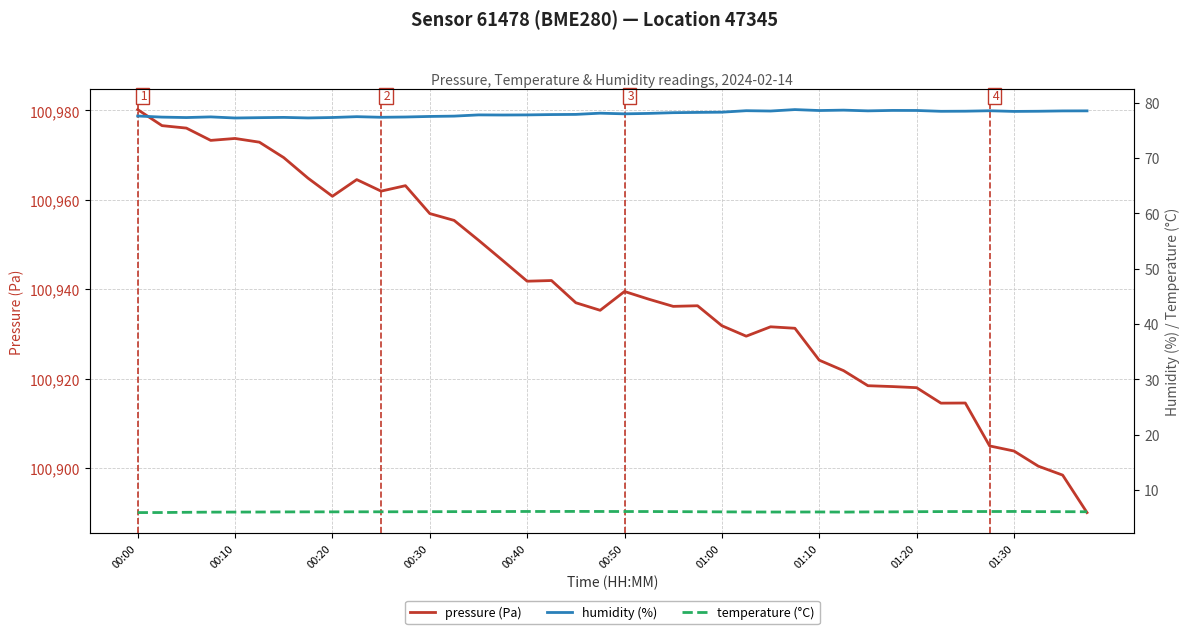

Between 29 and 13, which is larger?

13